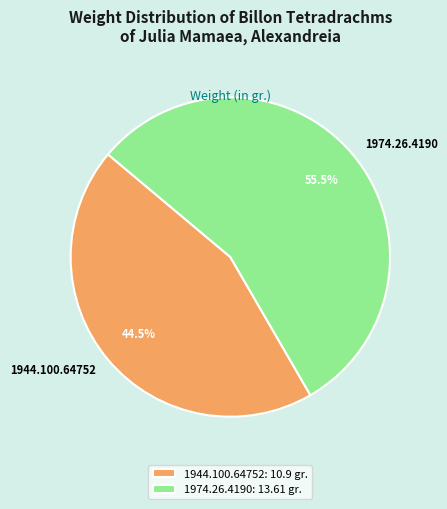

What is the ratio of the value at 1944.100.64752 to the value at 1974.26.4190?

0.8